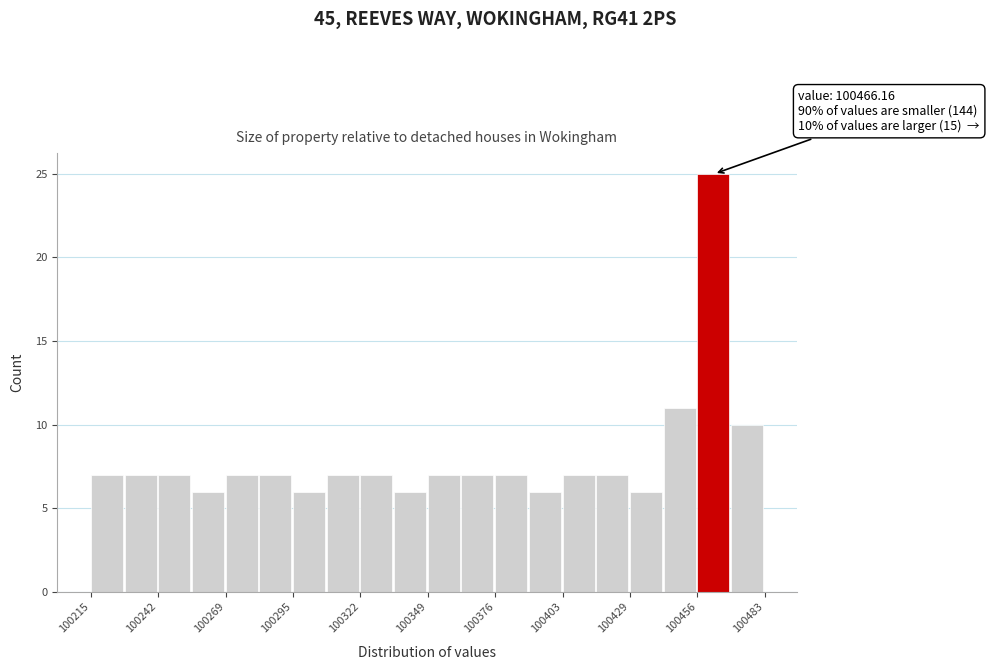

Around what value on the x-axis is the tallest bar? Give the approximate position of its centre, as read against the axis.

100465